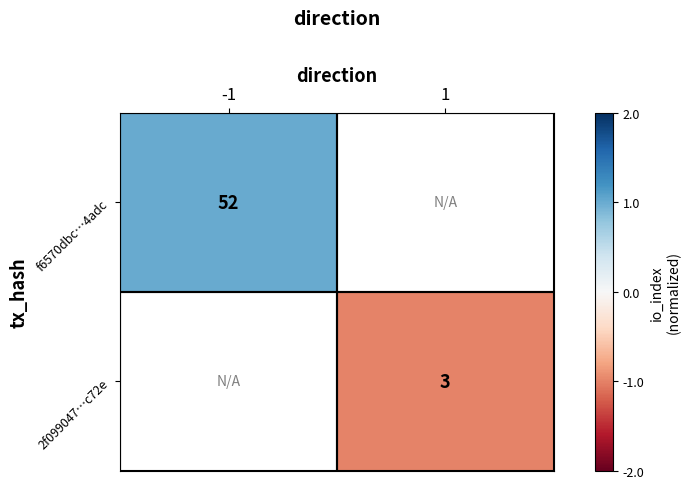

Is it true that f6570dbc…4adc equals 71 at -1?

False